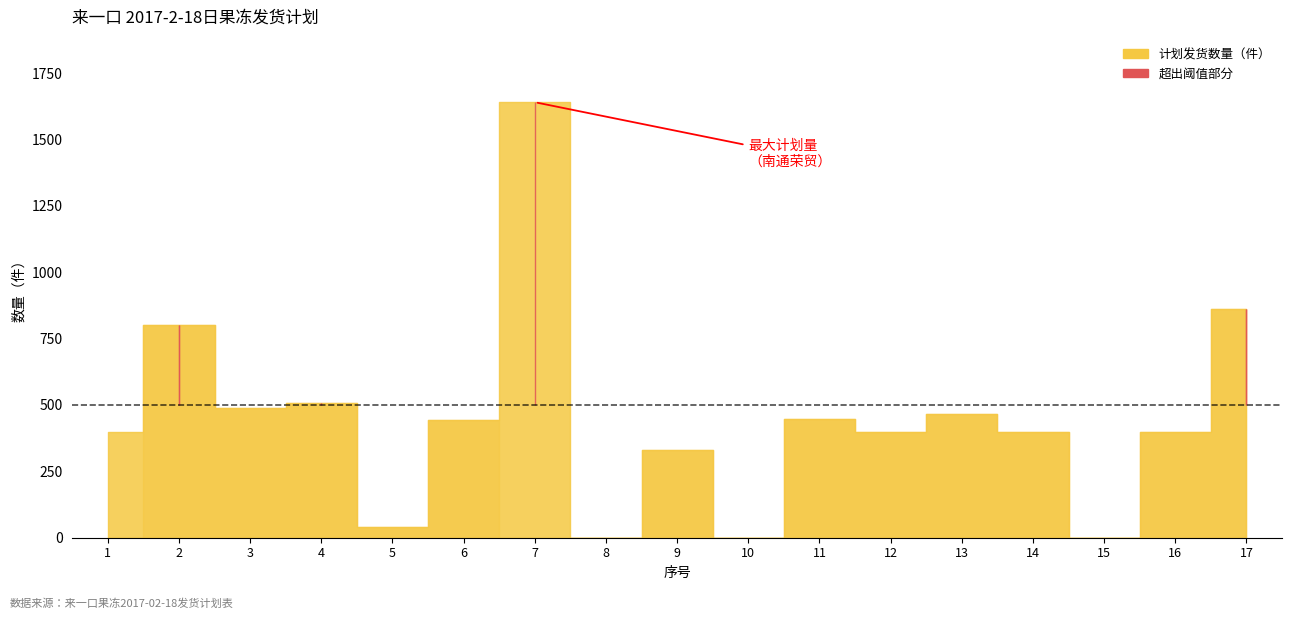

Which series has the largest total across all categories?

计划发货数量（件）